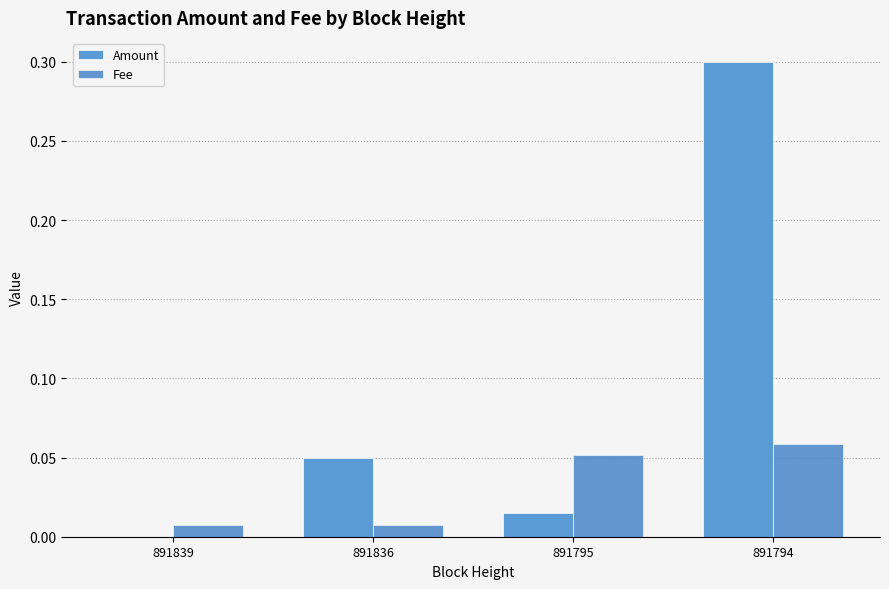

The value of Amount at 891794 is 0.3. True or false?

True